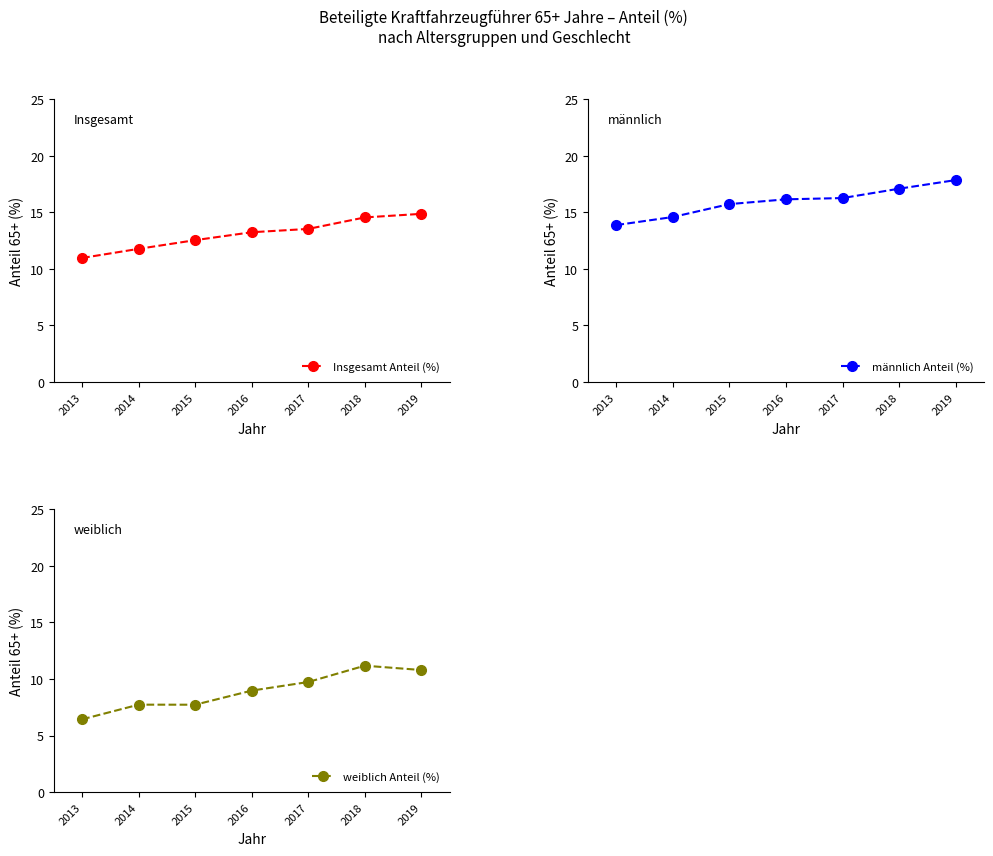

Rank the series by their maximum value, from highest to lowest.

männlich Anteil (%), Insgesamt Anteil (%), weiblich Anteil (%)